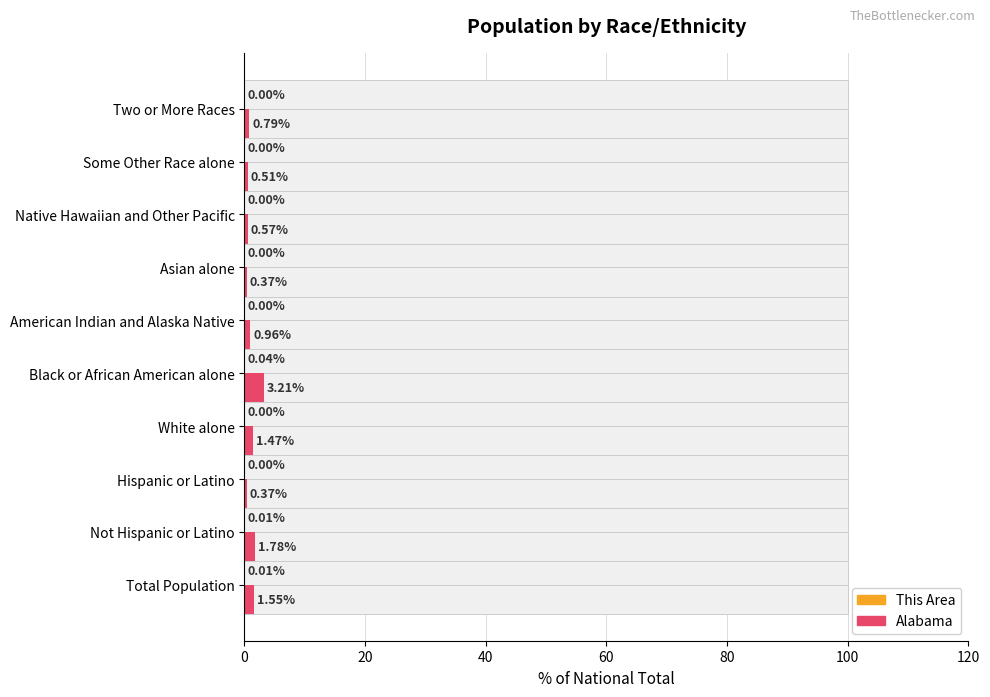

What is the average value of the Alabama series?

1.2